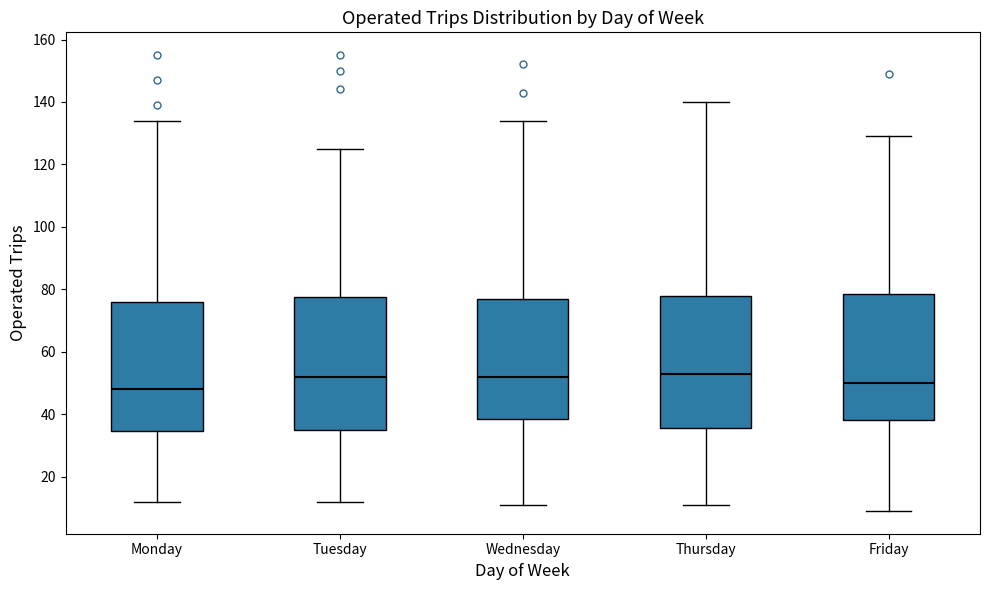

Reading left to right, transcribe this box plot: for each box, give where its median line is, the range the box spans, and where its two whiskers end, as read against the y-axis. The values are not printed on the chart, so give them approximately, as read against the axis.

Monday: median 48, box 34 to 76, whiskers 12 to 134
Tuesday: median 52, box 36 to 78, whiskers 12 to 126
Wednesday: median 52, box 38 to 78, whiskers 12 to 134
Thursday: median 54, box 36 to 78, whiskers 12 to 140
Friday: median 50, box 38 to 78, whiskers 10 to 130